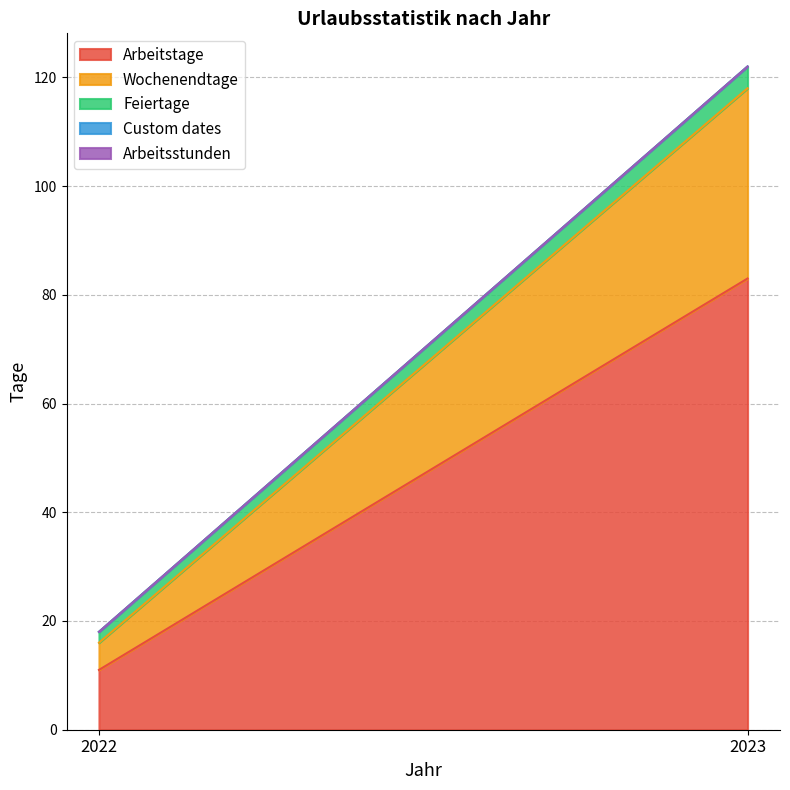

What is the value of the Wochenendtage point at the 2nd from the left?

35